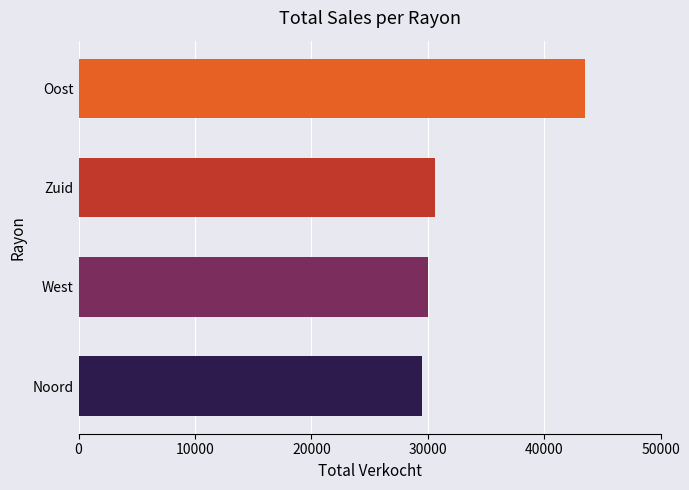

Rank the categories by value from highest to lowest.

Oost, Zuid, West, Noord